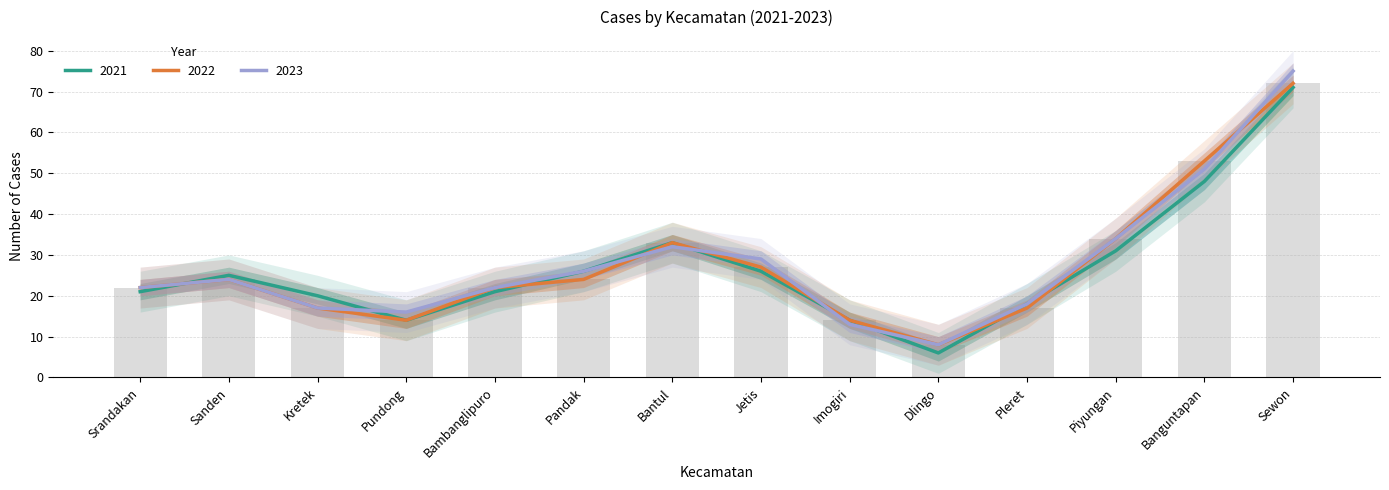

The value of 2023 at Imogiri is 17. True or false?

False